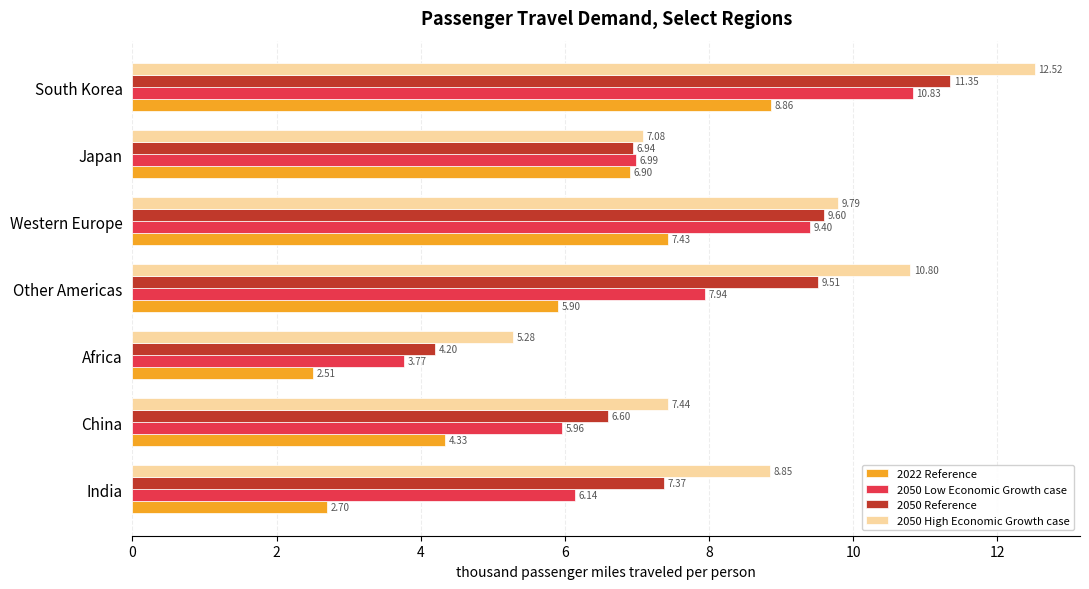

Rank the series by their maximum value, from highest to lowest.

2050 High Economic Growth case, 2050 Reference, 2050 Low Economic Growth case, 2022 Reference